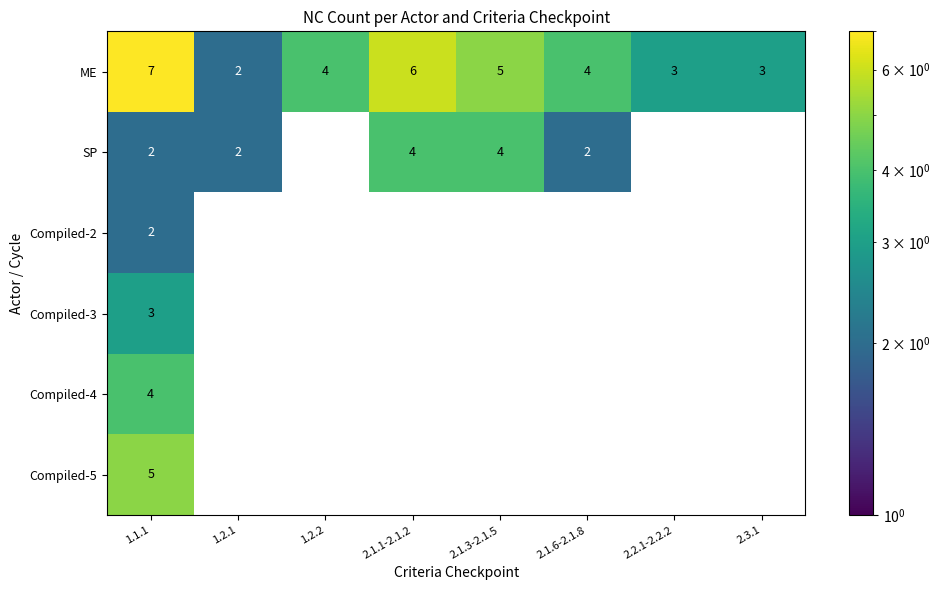

At which category is the sum across all series the highest?

1.1.1